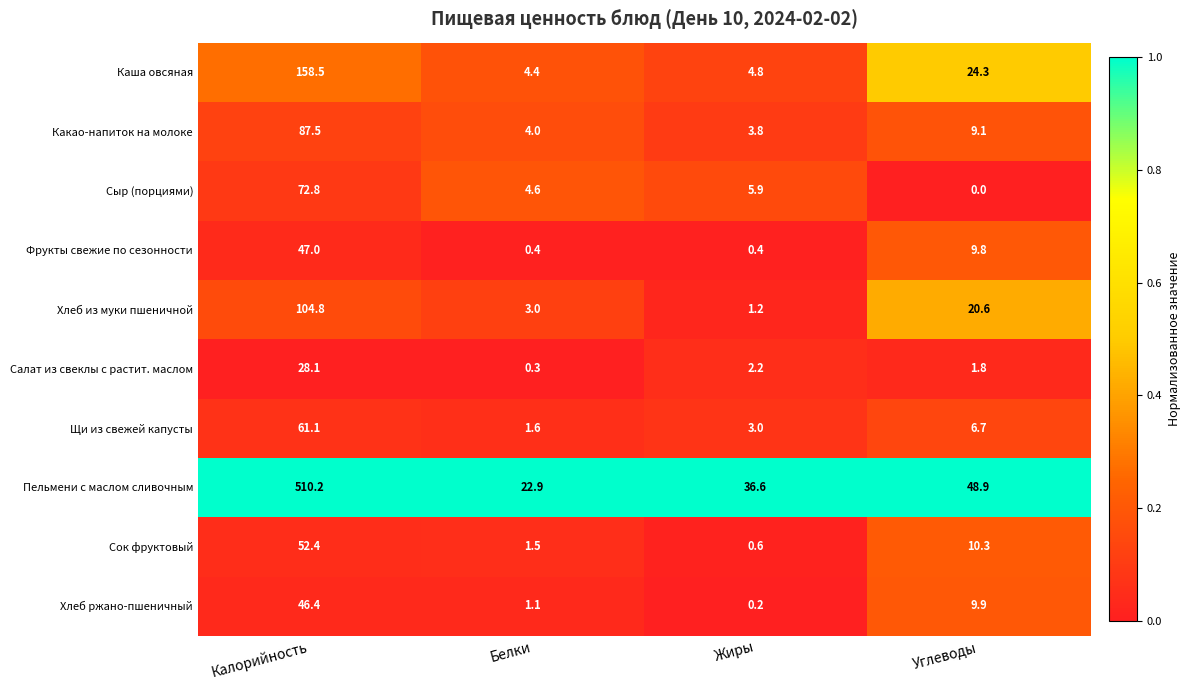

Which category has the highest value in the Какао-напиток на молоке series?

Калорийность